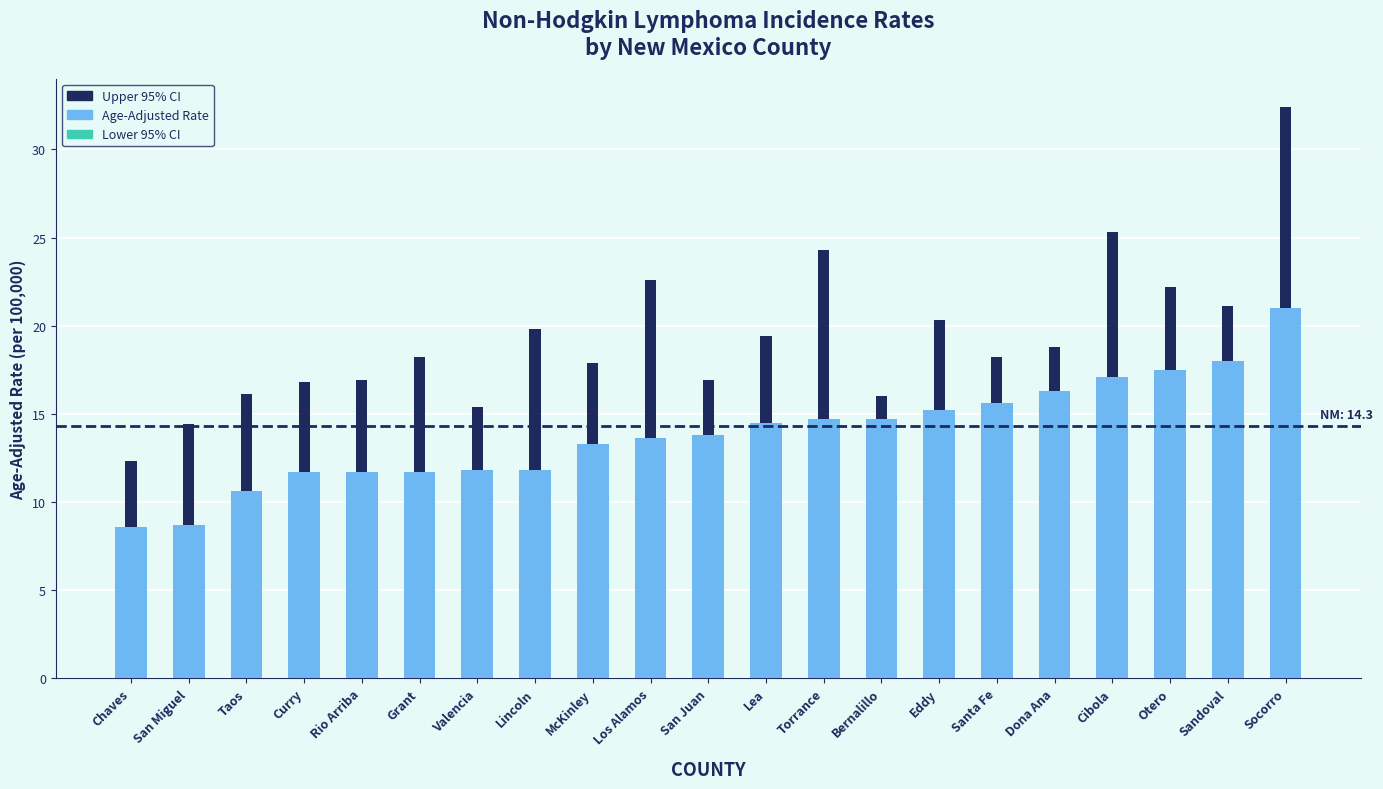

Does the chart contain any negative values?

No